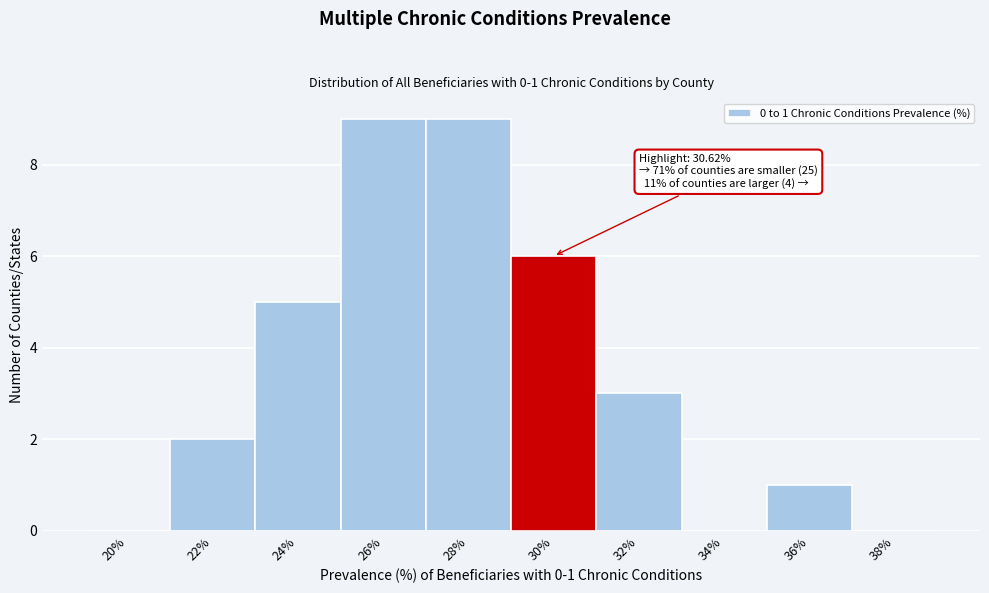

Reading left to right, what are all the values shown in this chart?

20%=0	22%=2	24%=5	26%=9	28%=9	30%=6	32%=3	34%=0	36%=1	38%=0